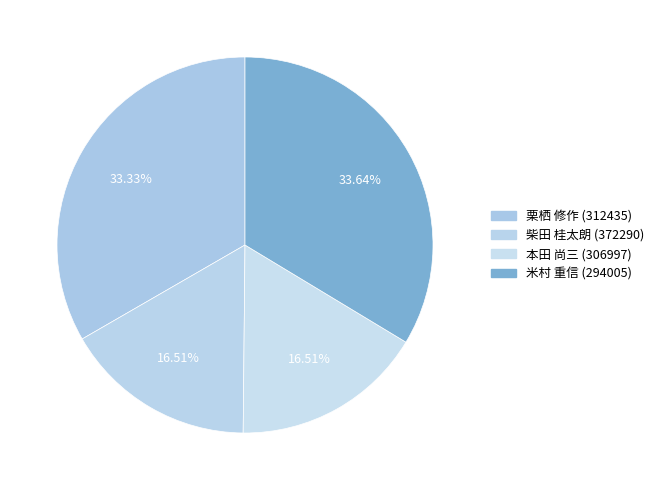

To the nearest percent, what is the difference between the largest and smallest slice percentages?

17%